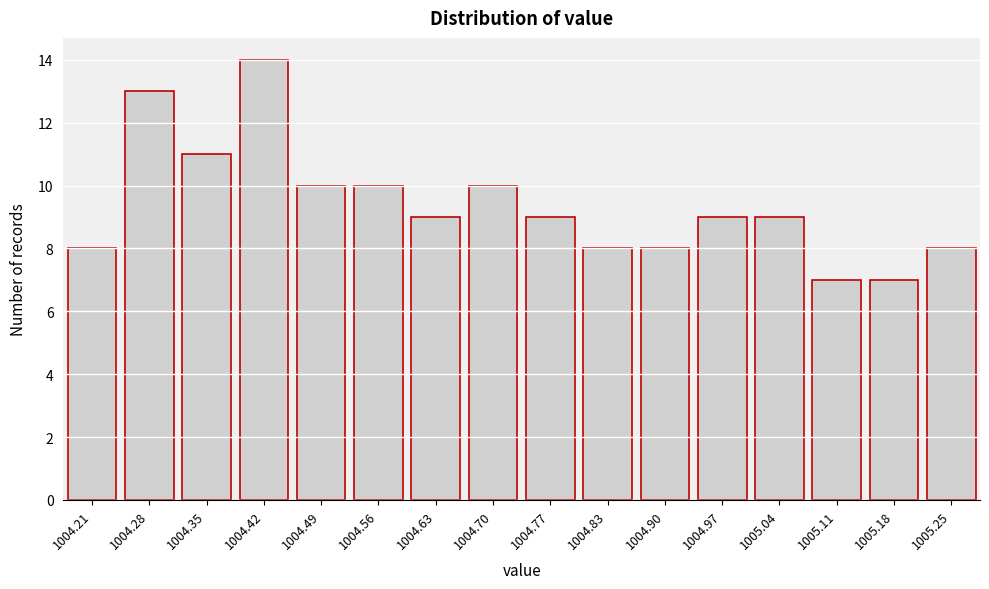

Reading left to right, extract all data points from this chart.

8	13	11	14	10	10	9	10	9	8	8	9	9	7	7	8